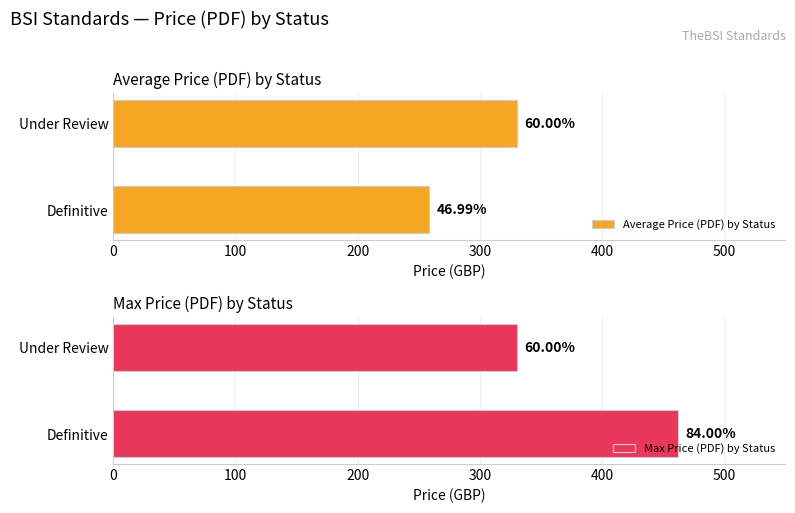

Which series has the largest range (max minus min)?

Max Price (PDF) by Status